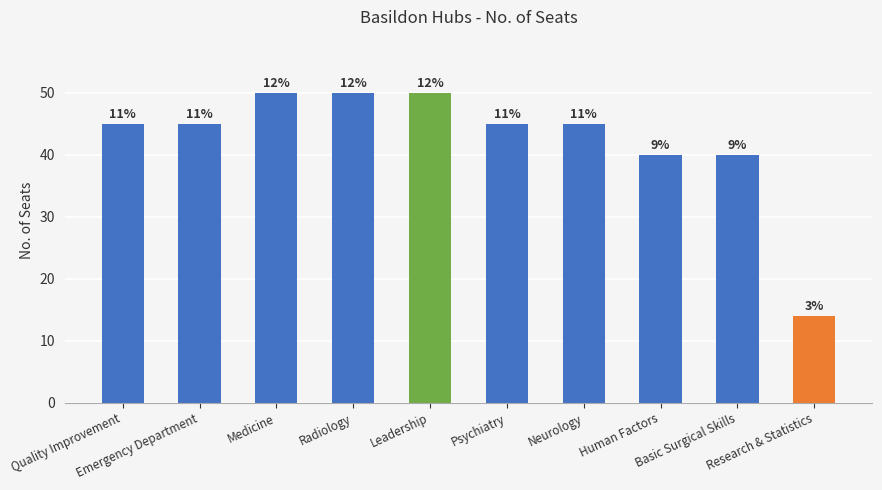

The value at Human Factors is 40. True or false?

True